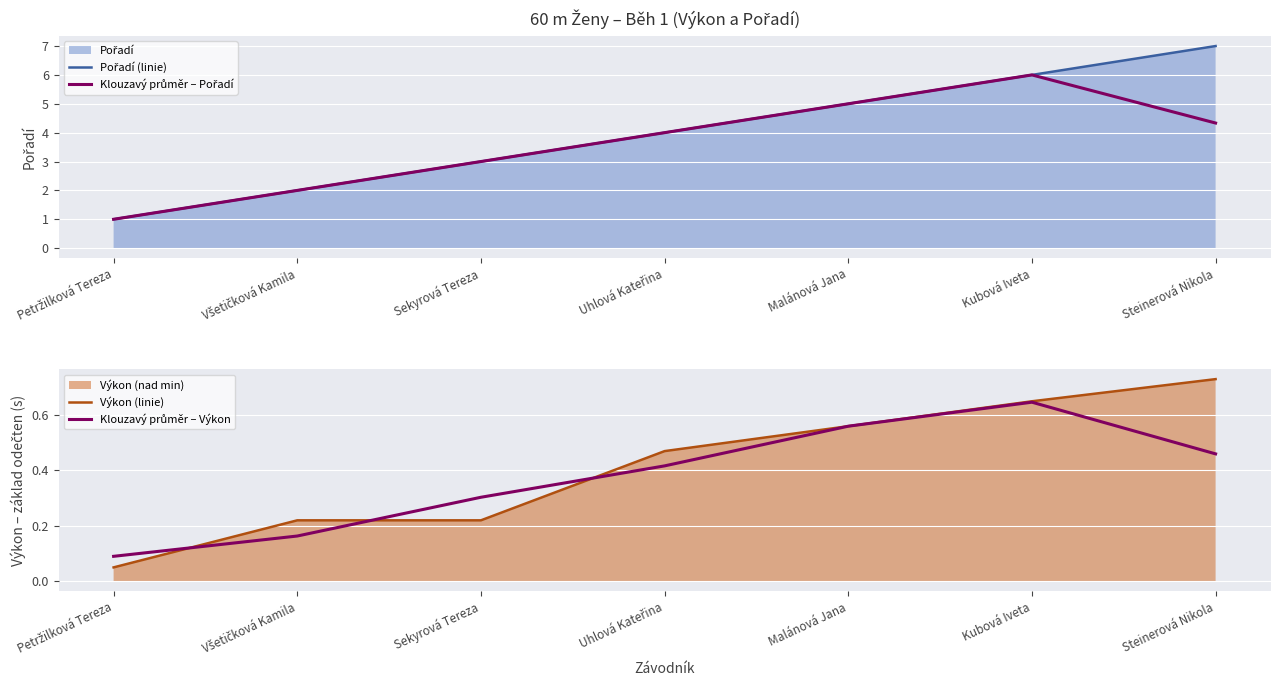

Where do Klouzavý průměr – Výkon and Výkon (linie) first cross each other?

Petržilková Tereza and Všetičková Kamila